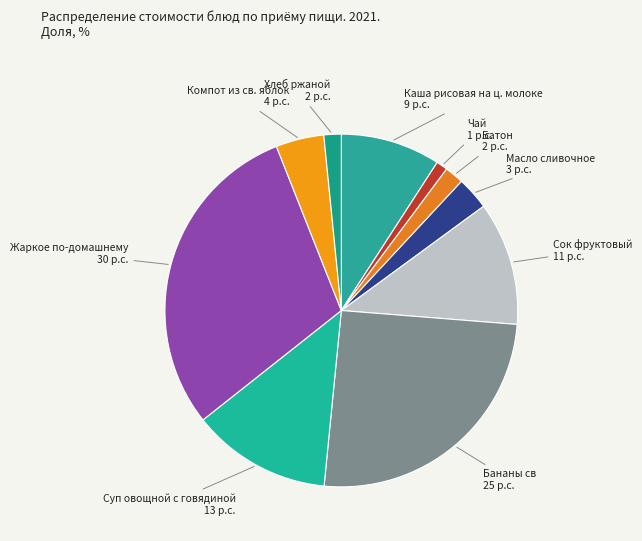

Which has a higher value, Сок фруктовый or Суп овощной с говядиной?

Суп овощной с говядиной